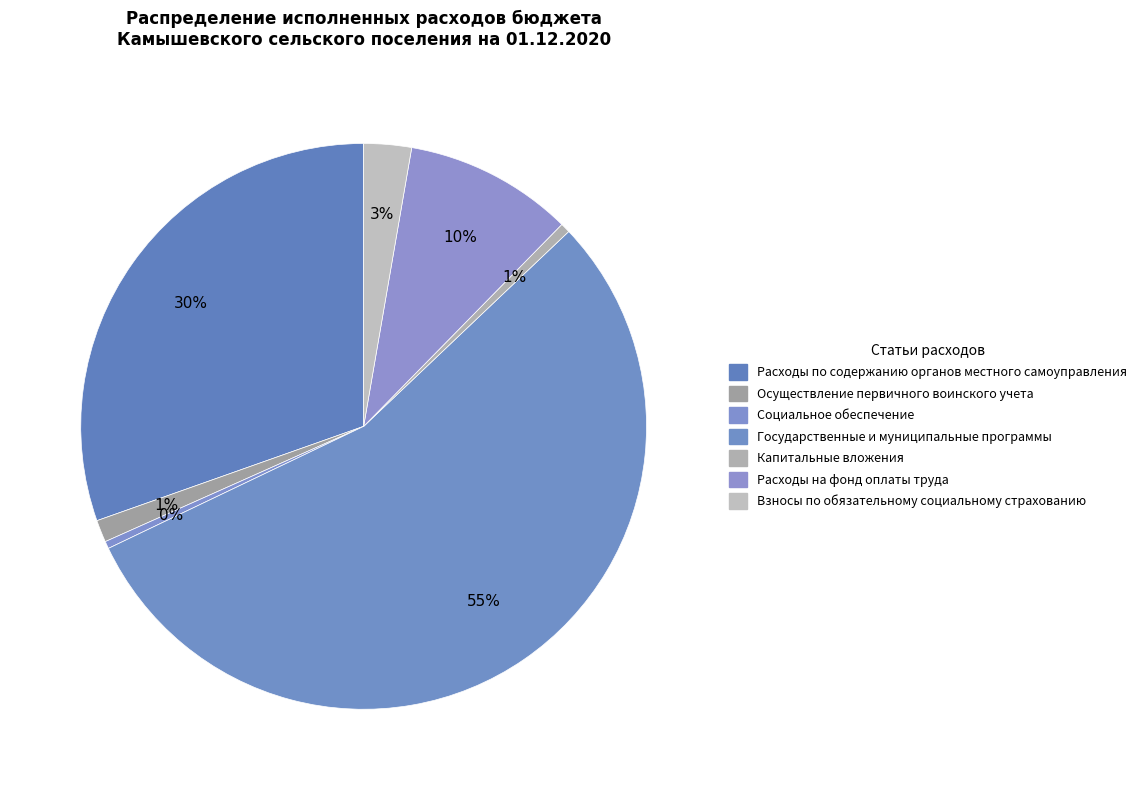

To the nearest percent, what portion does Взносы по обязательному социальному страхованию represent?

3%